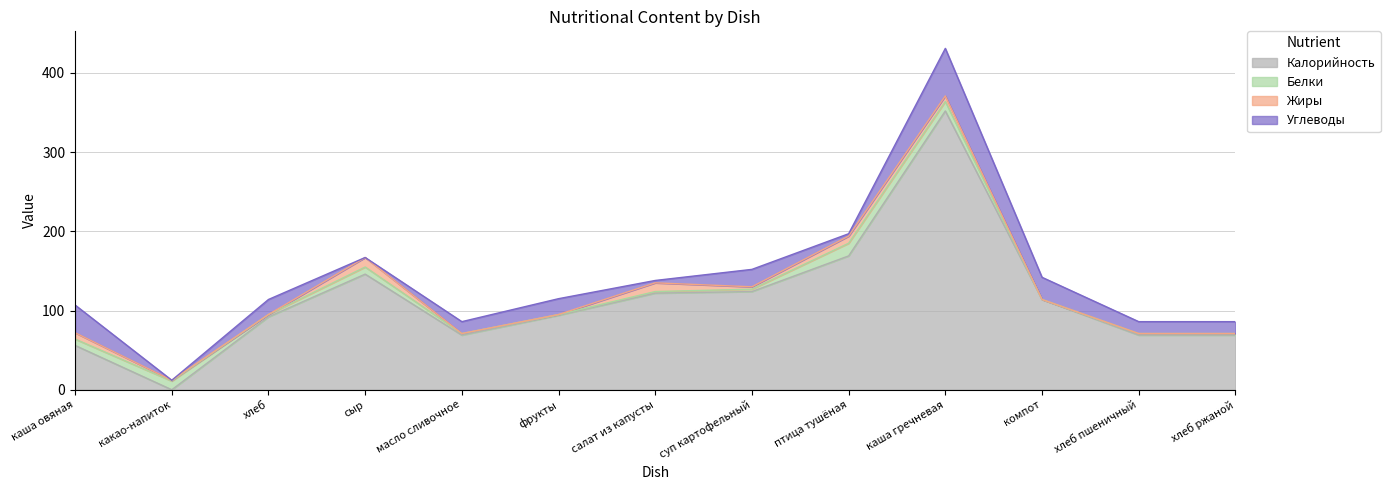

How many lines are shown in the chart?

4